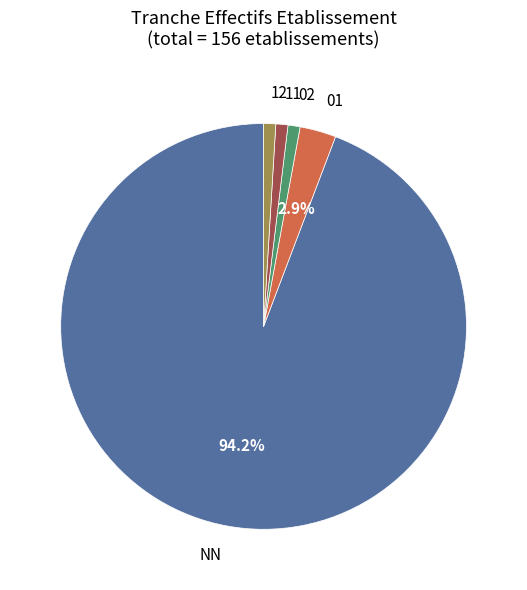

Does NN account for over 50% of the chart?

Yes